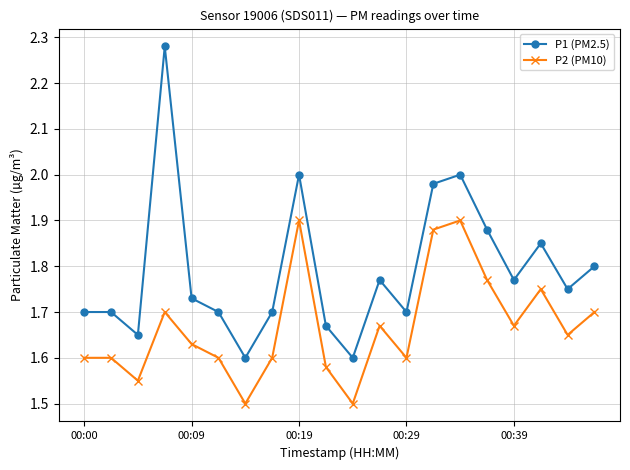

Which series has the largest range (max minus min)?

P1 (PM2.5)